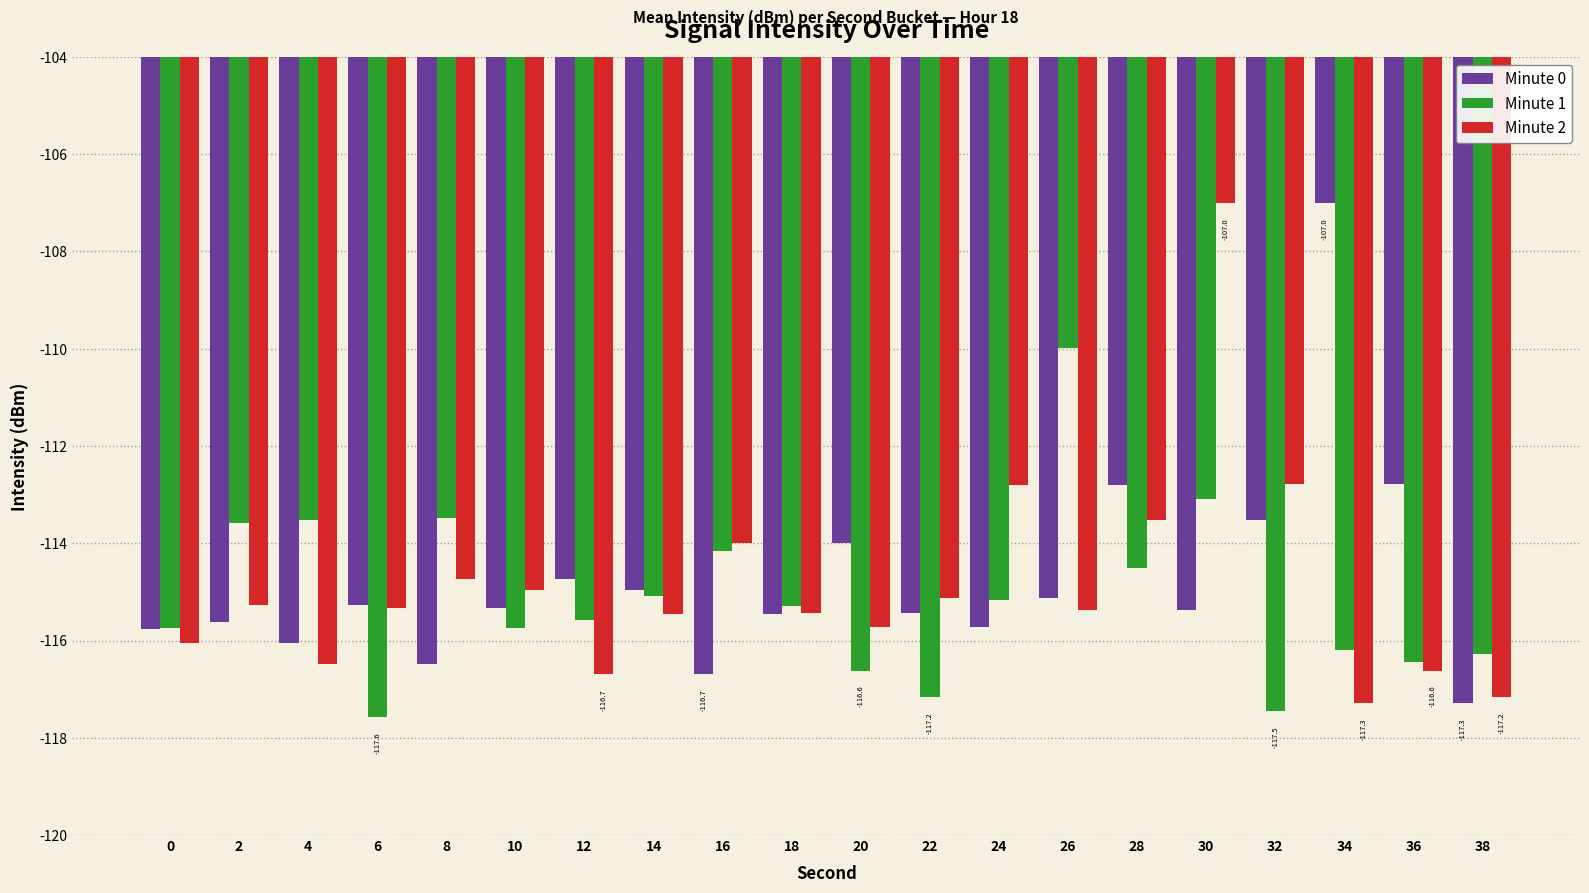

Which series changed the most between 12 and 30?

Minute 2